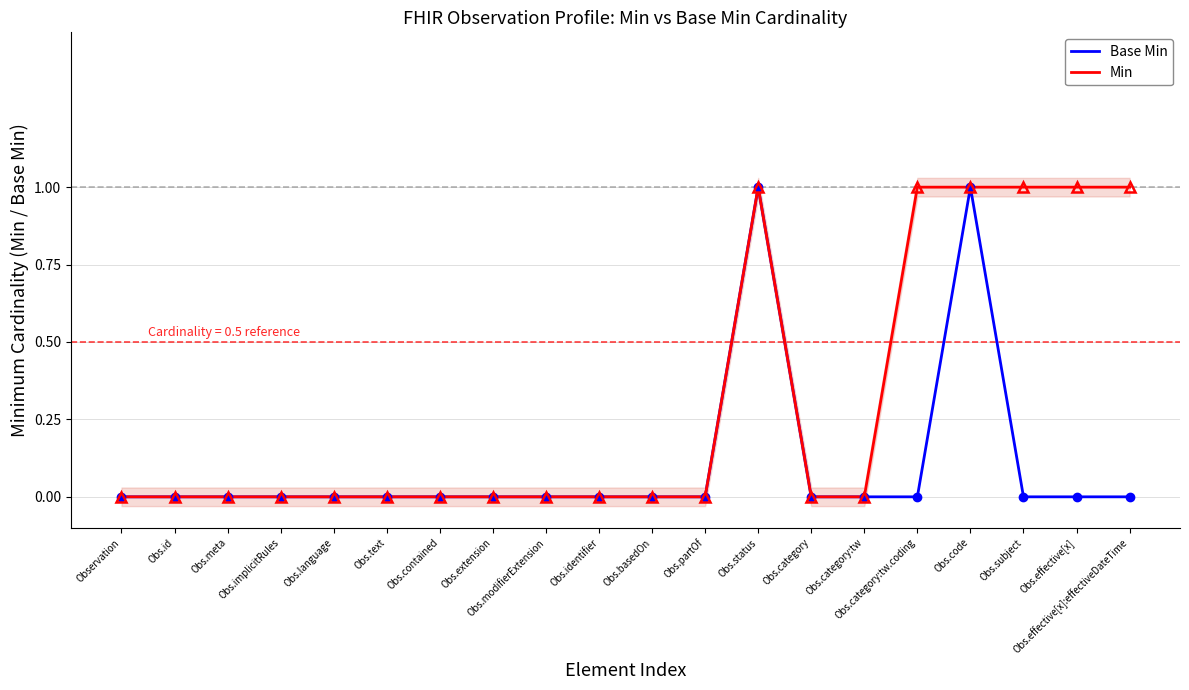

At how many categories does at least one series exceed 0?

6